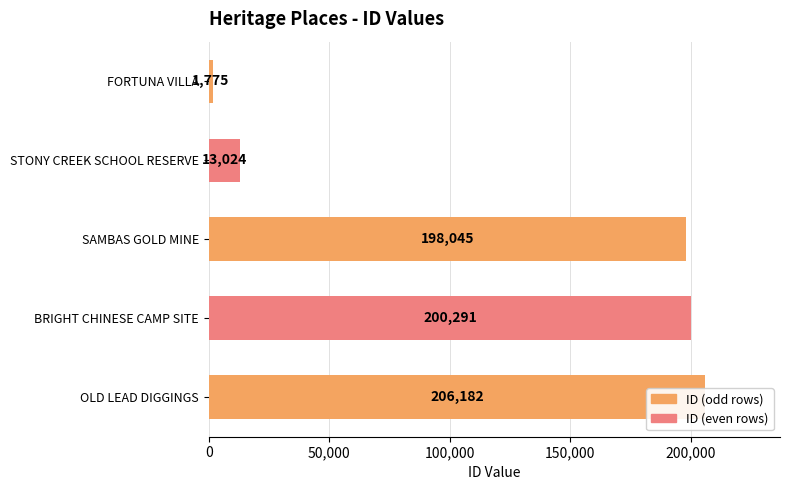

Read the value at STONY CREEK SCHOOL RESERVE, to the nearest 50.

13000